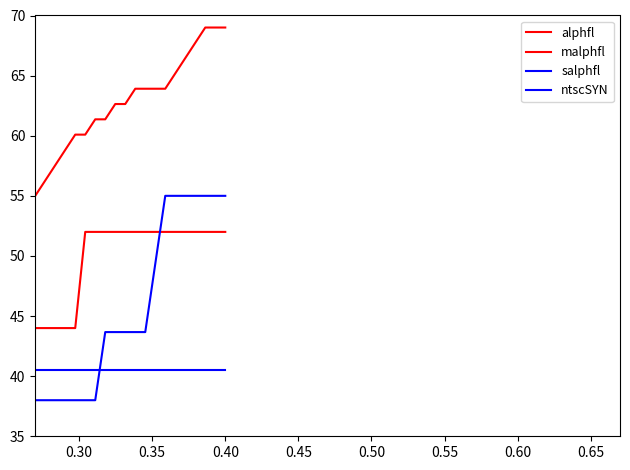

Does the chart display data point markers on the line(s)?

No